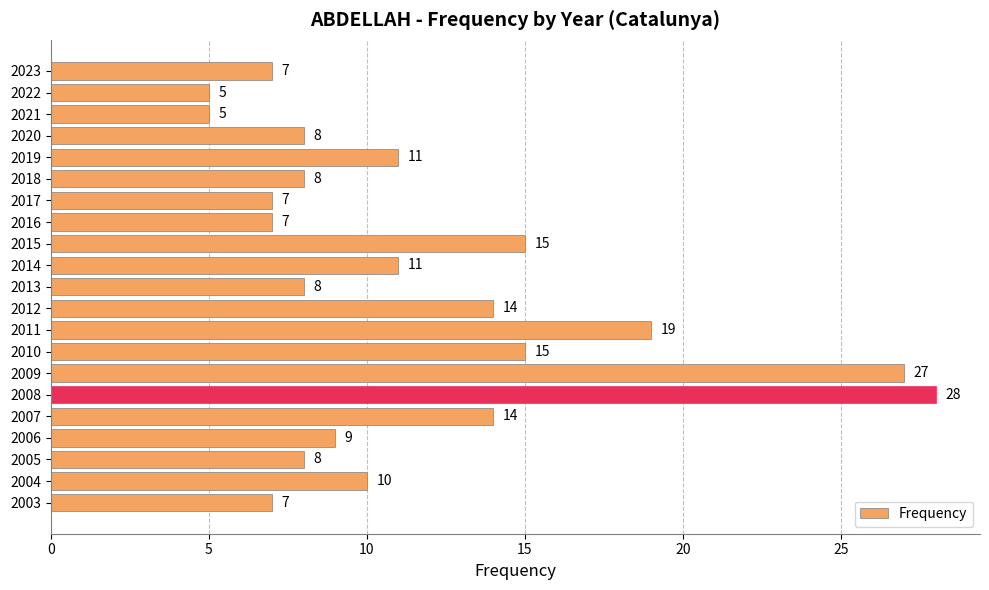

Which has a higher value, 2021 or 2009?

2009